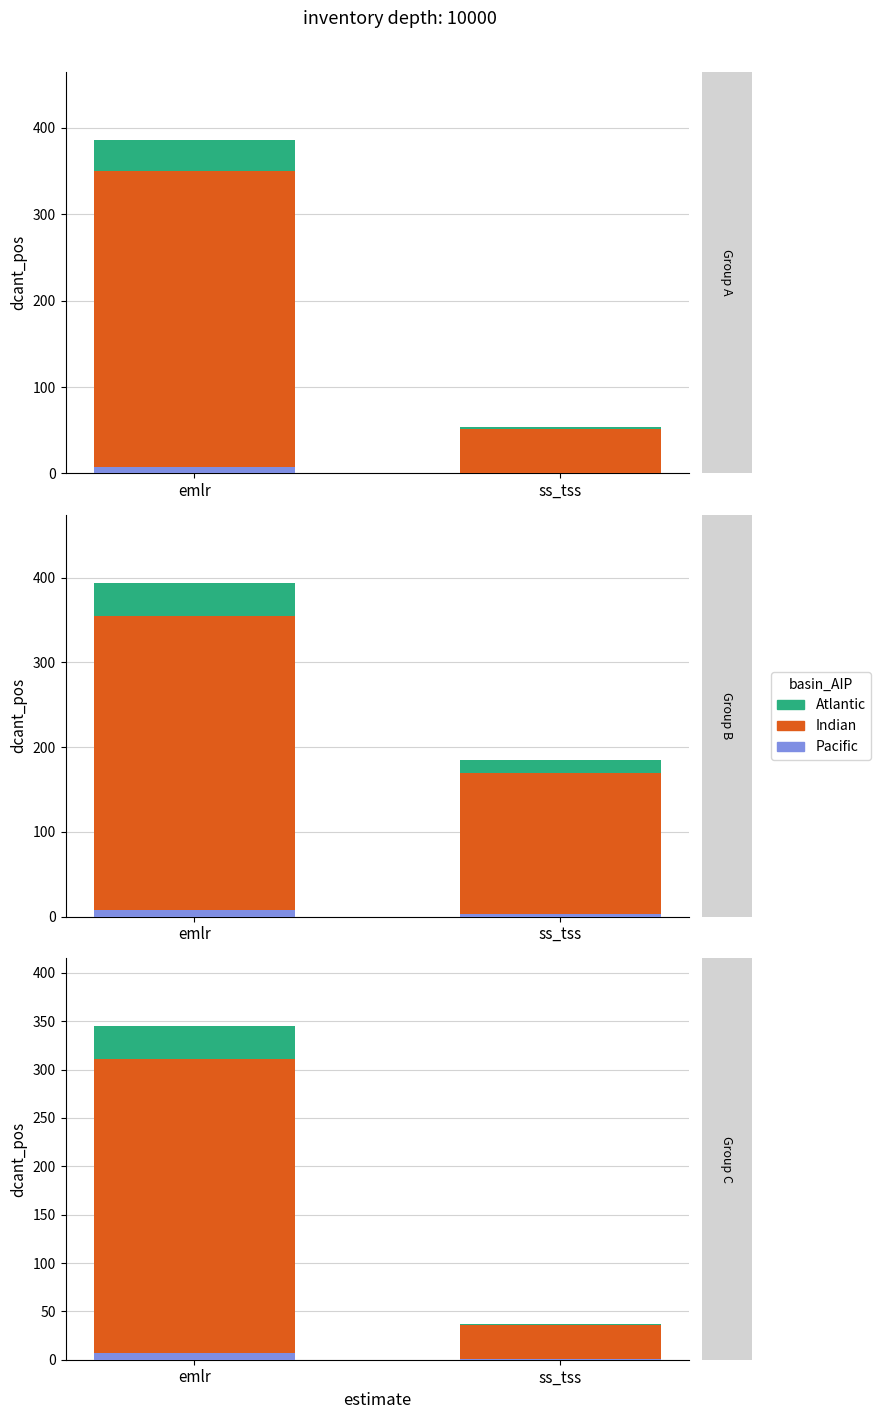

What is the smallest value displayed?

0.4